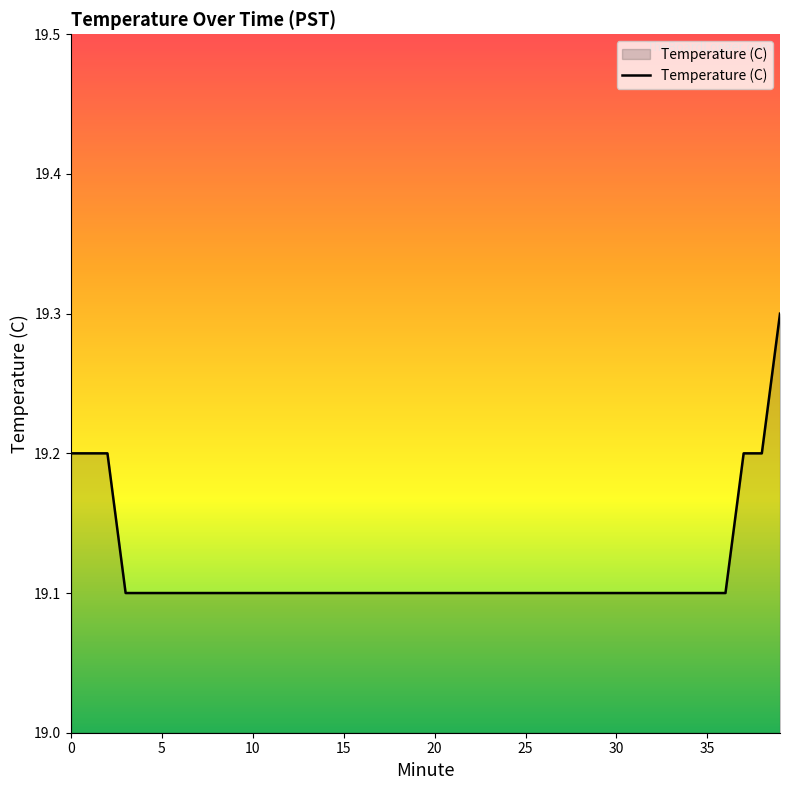

What is the greatest value displayed?

19.3